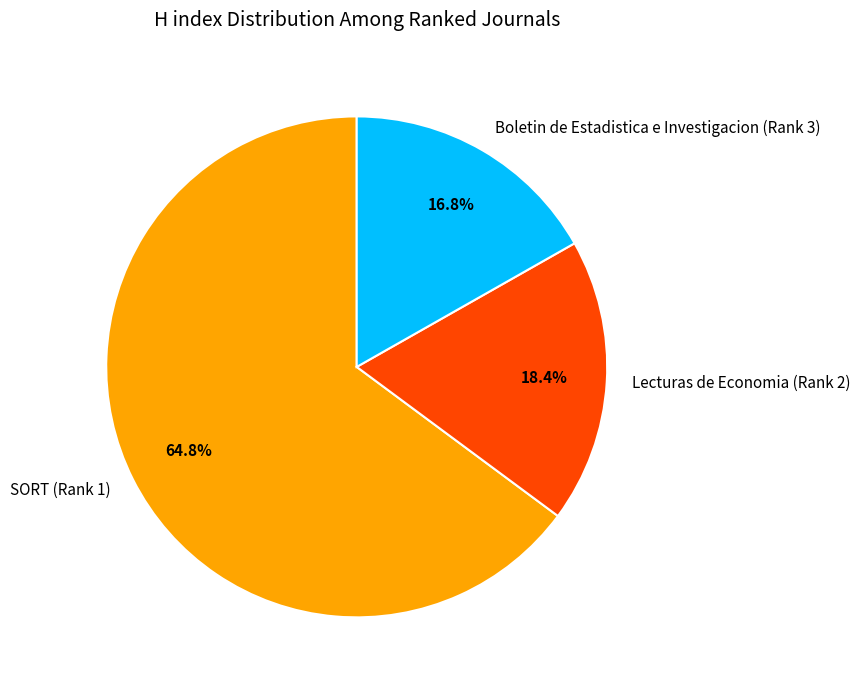

Which has a higher value, Lecturas de Economia (Rank 2) or Boletin de Estadistica e Investigacion (Rank 3)?

Lecturas de Economia (Rank 2)